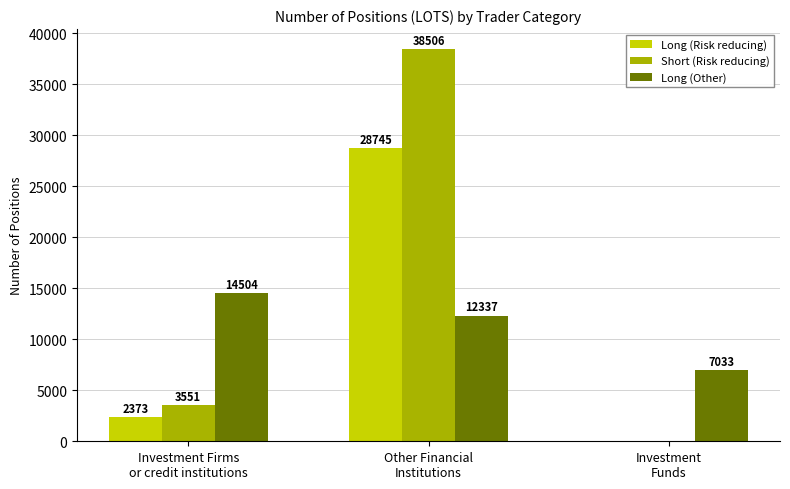

The value of Long (Other) at Investment Firms
or credit institutions is 22688.1. True or false?

False